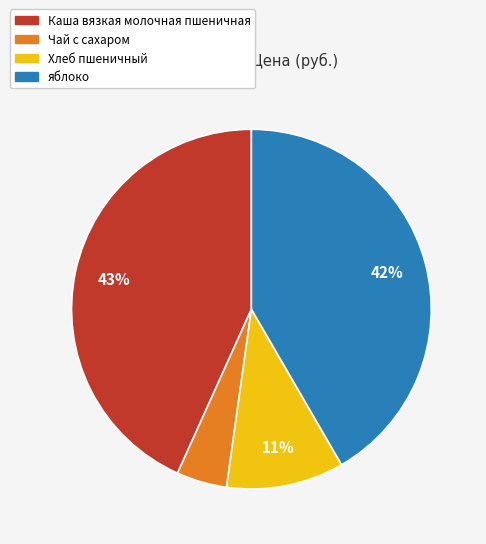

Count the number of slices in the pie.

4